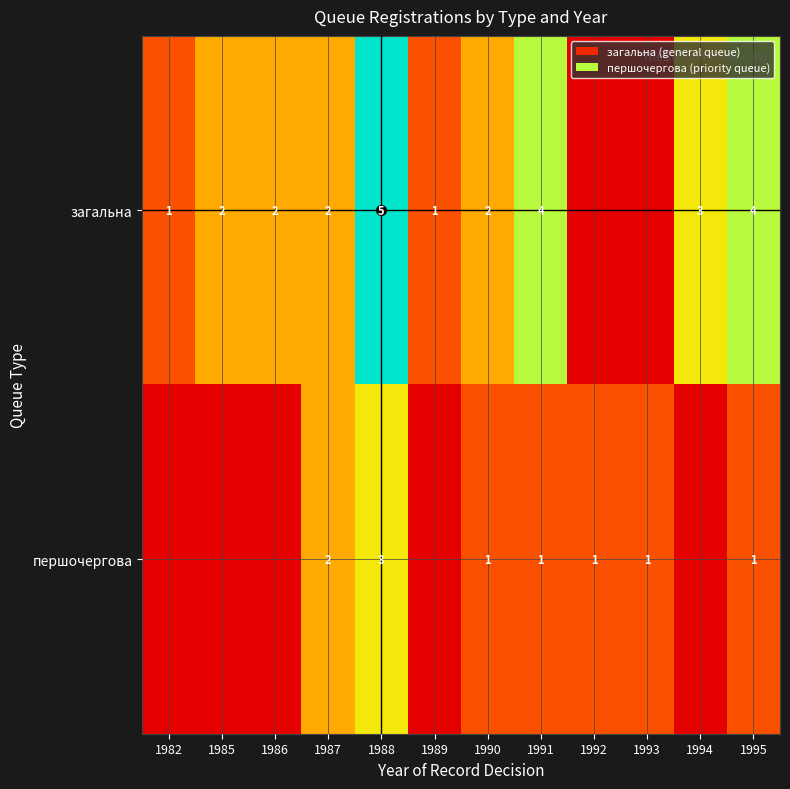

What is the sum of the першочергова values at 1991 and 1988?

4